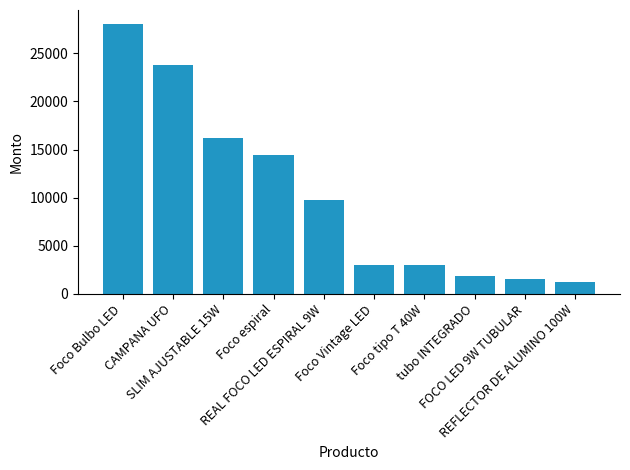

The chart shows a value of 925 at Foco tipo T 40W. True or false?

False